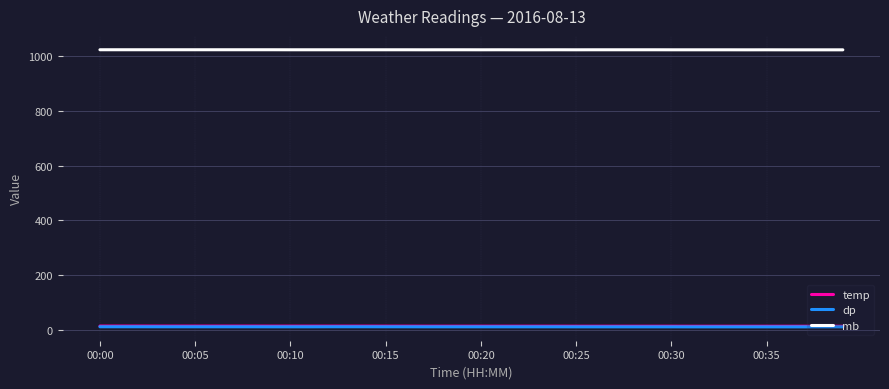

True or false: temp and mb cross at least once.

False